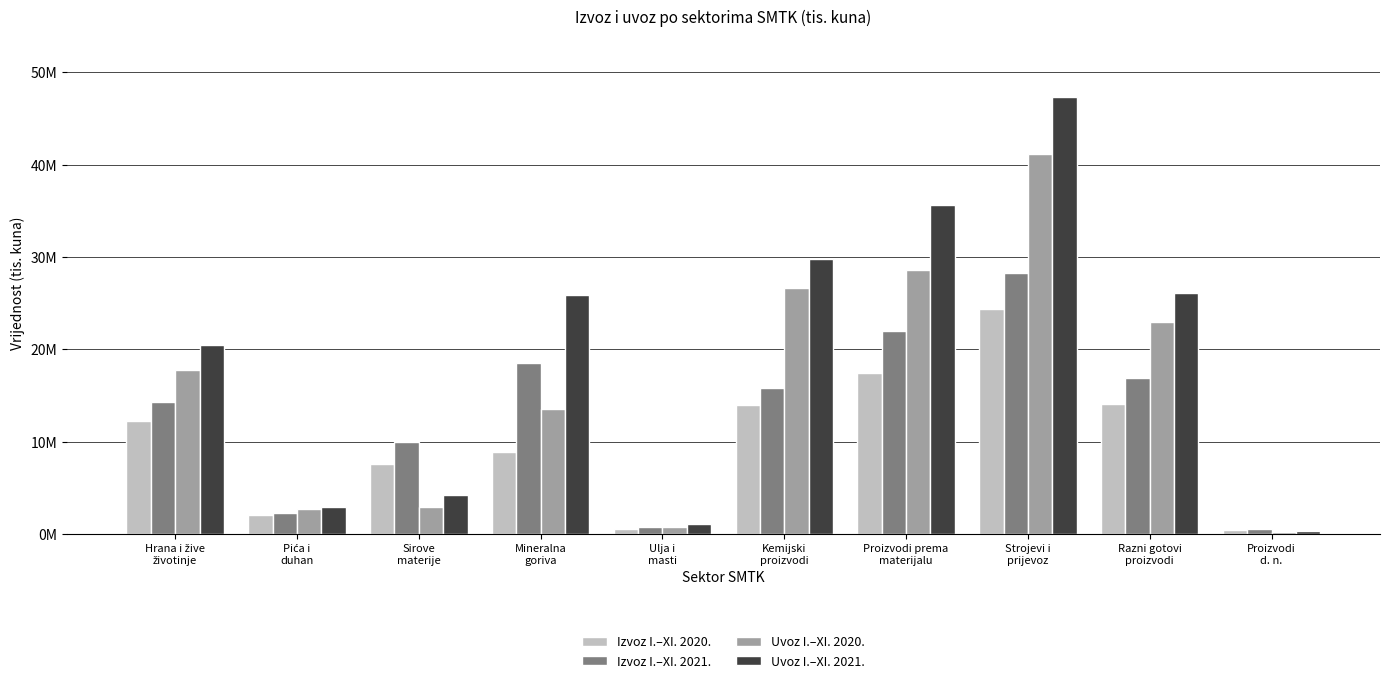

What is the sum of all Izvoz I.–XI. 2020. values?

101577019